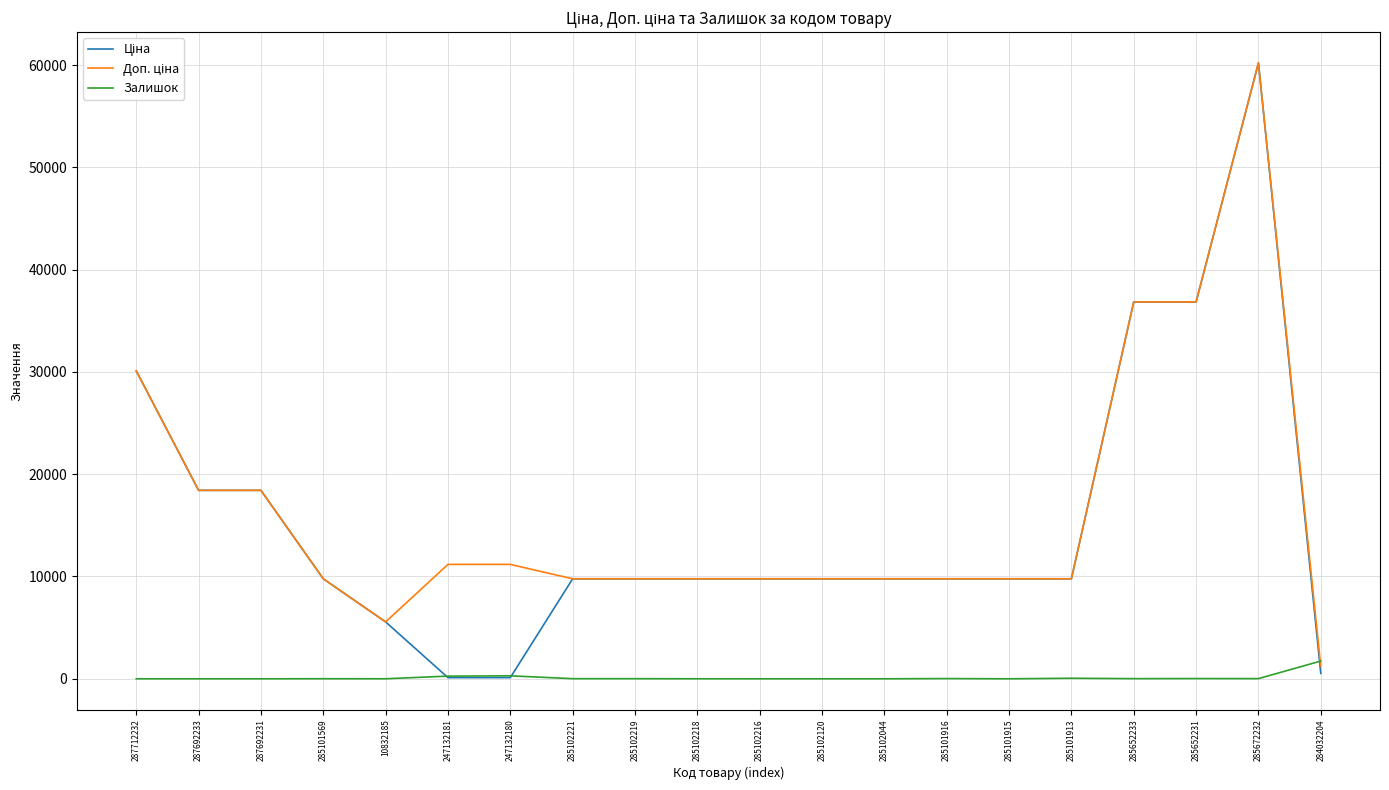

How many lines are shown in the chart?

3